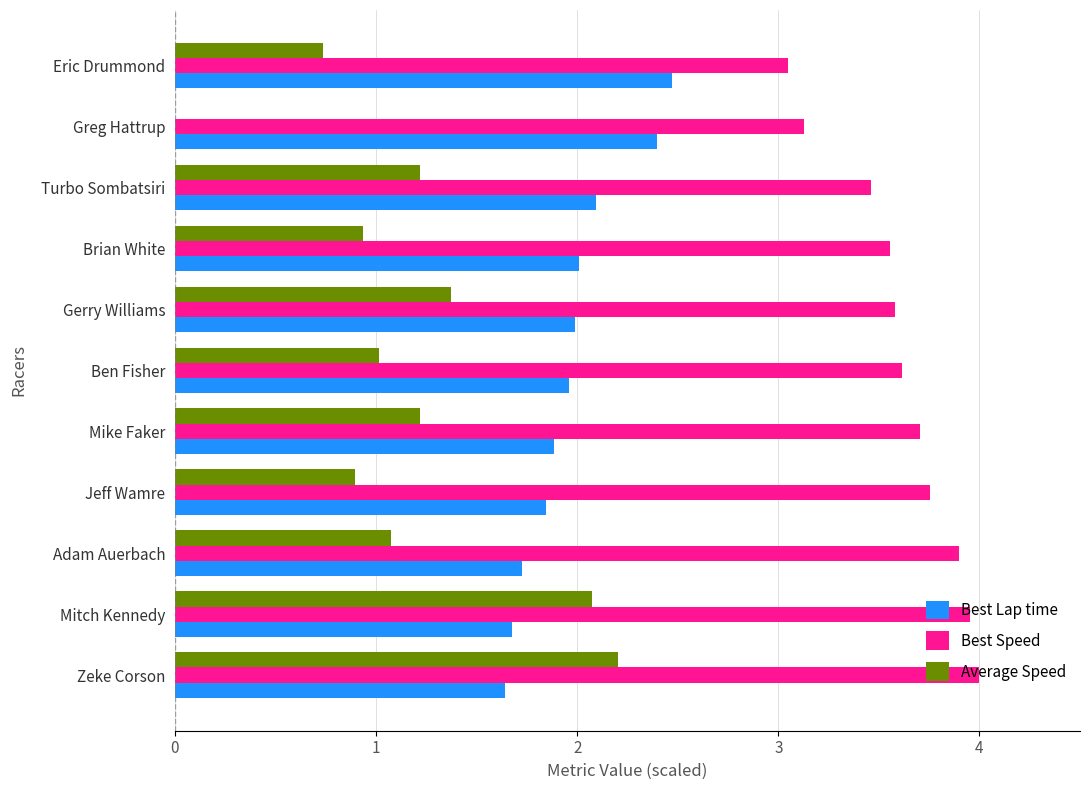

What is the total value across all series at Zeke Corson?

7.8